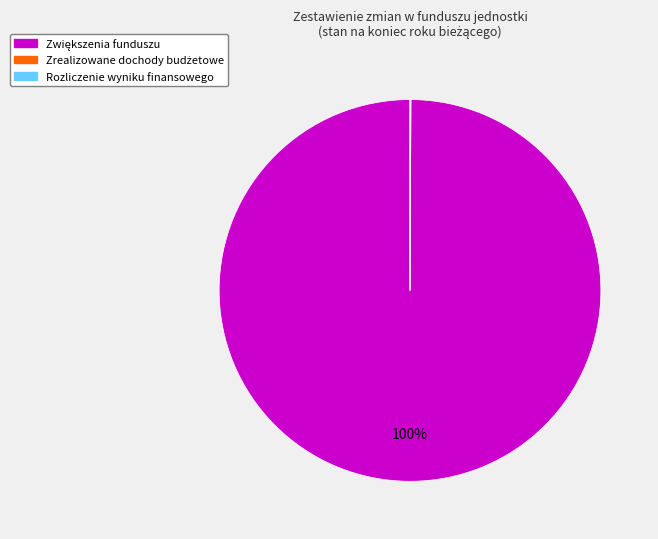

Is there any slice that represents more than half of the pie?

Yes